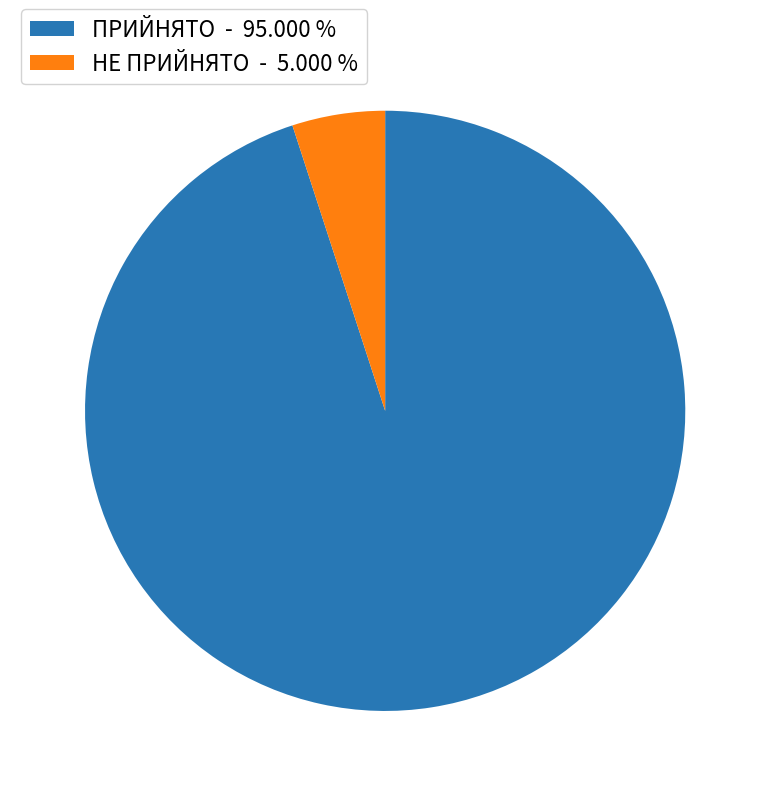

What is the majority slice?

ПРИЙНЯТО